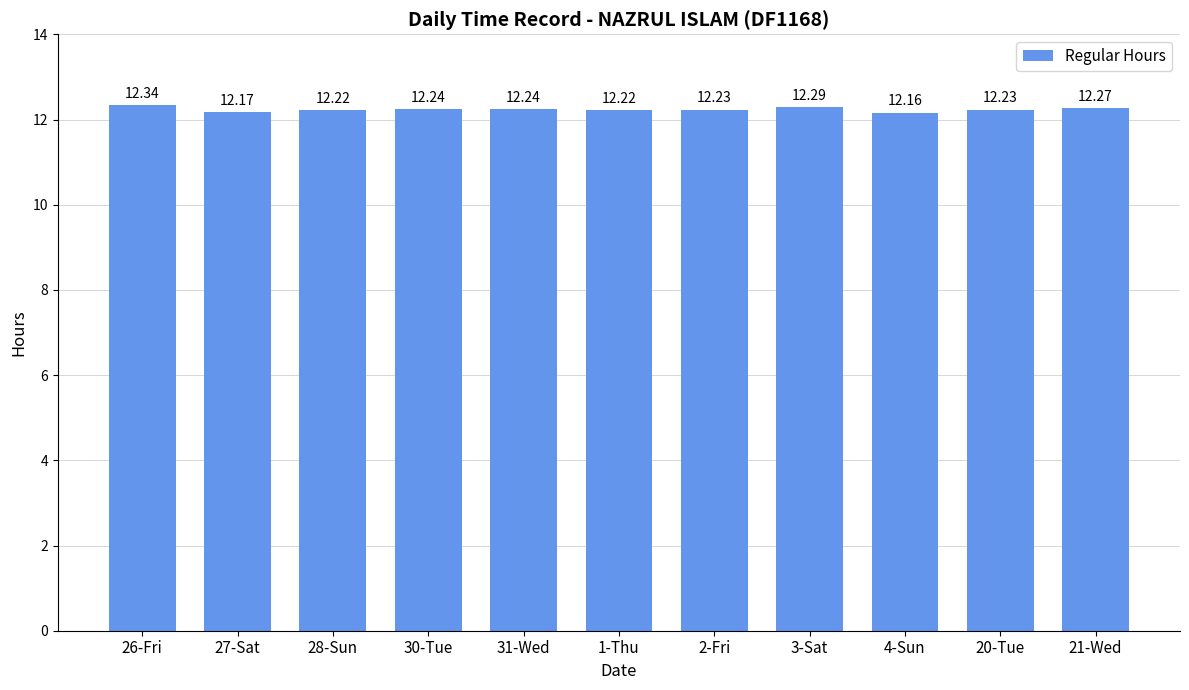

What is the ratio of the value at 2-Fri to the value at 21-Wed?

1.0